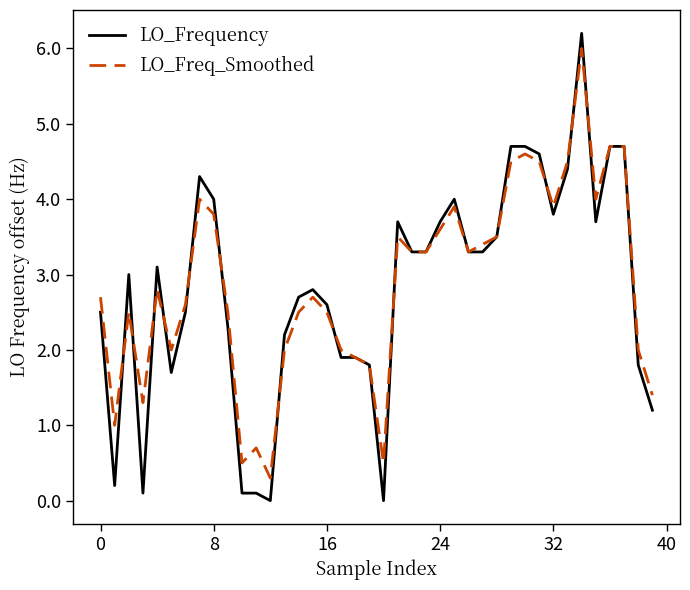

What is the difference between the second highest and second lowest values in the LO_Frequency series?

4.7